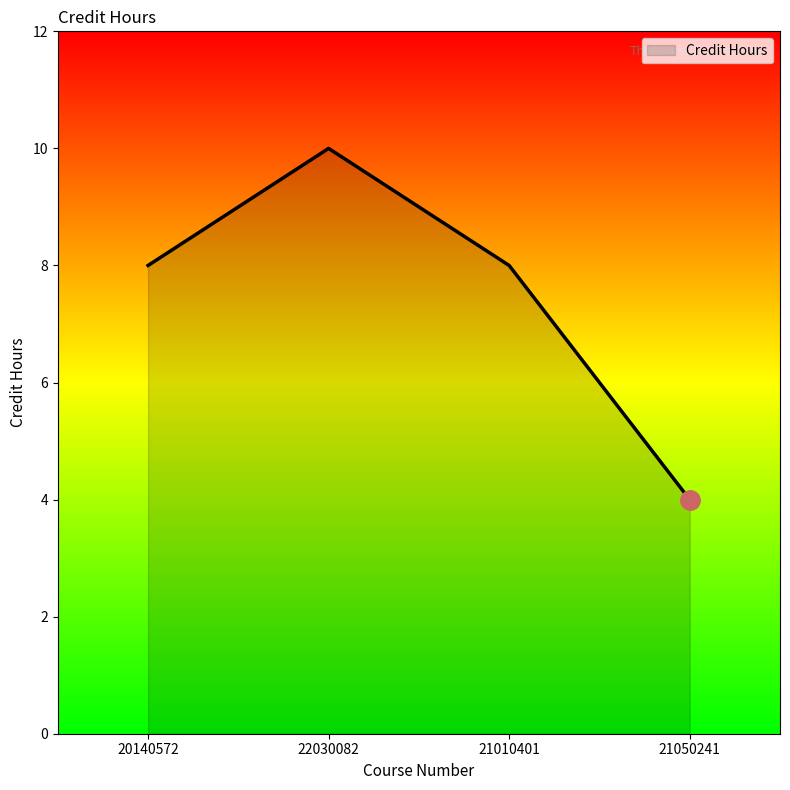

True or false: the data has more than 0 interior local peaks.

True